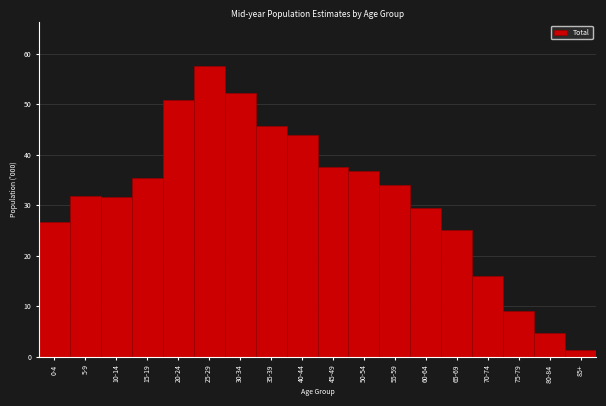

Read the value at 75-79.

9.0